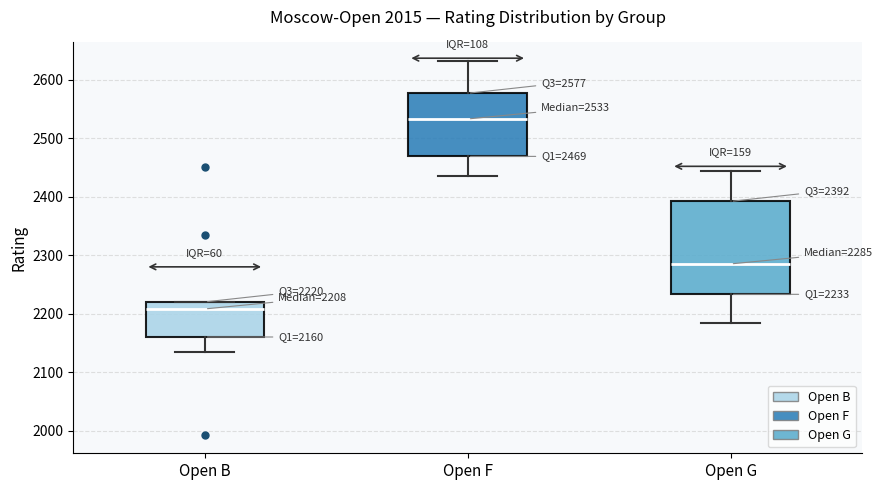

Which box is the tallest, from its lower edge to its upper edge?

Open G